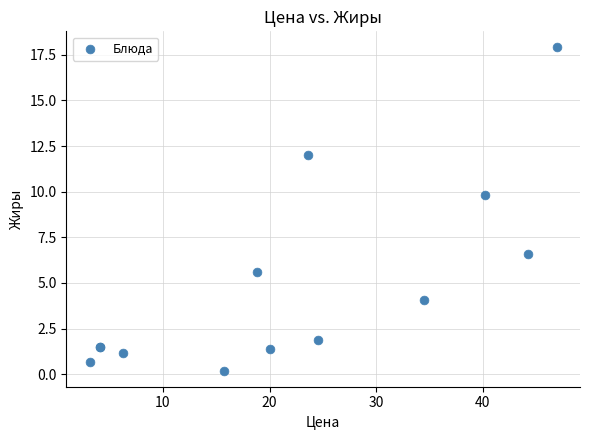

What Y value in the scatter plot is closest to 9?

9.8